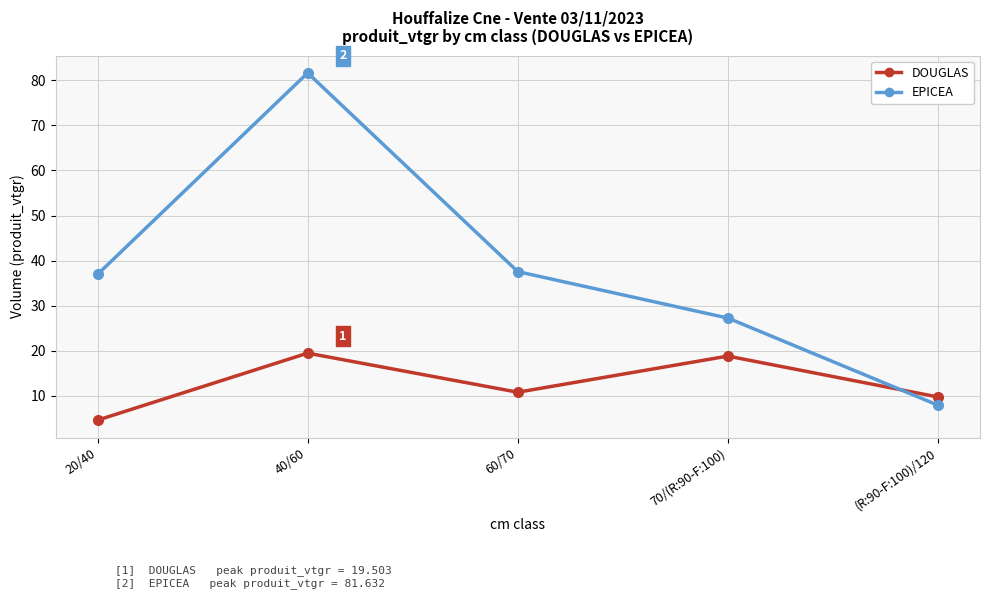

Is the value of EPICEA at (R:90-F:100)/120 greater than the value of DOUGLAS at 20/40?

Yes